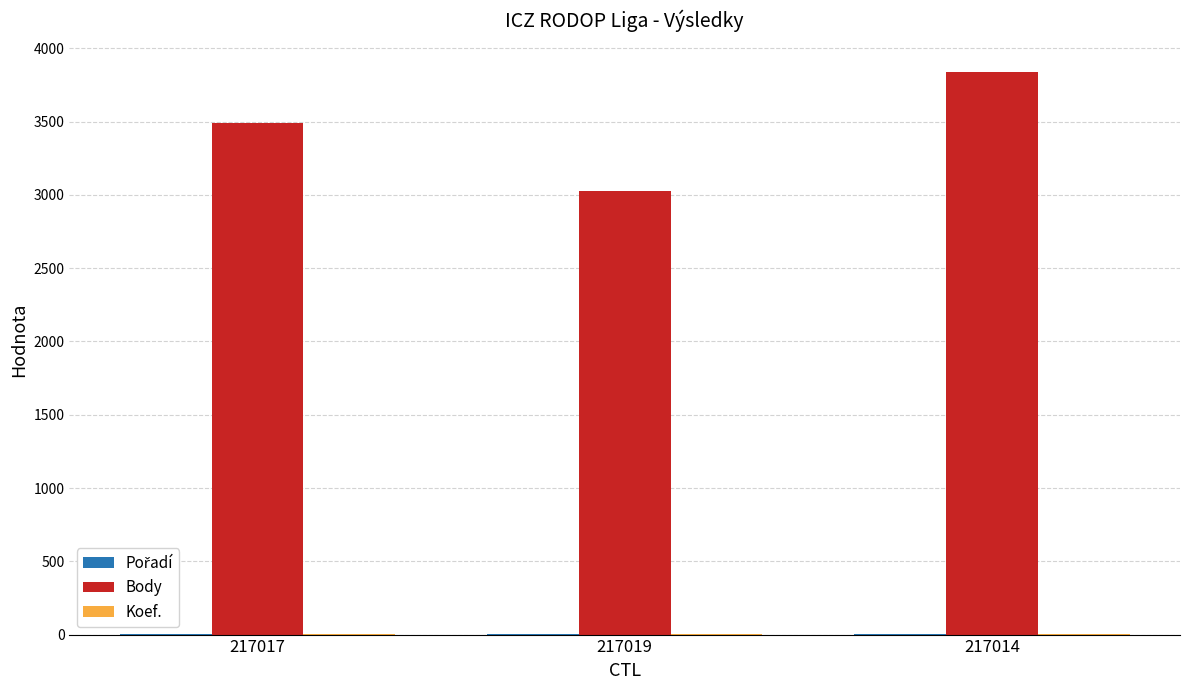

Between 217017 and 217014, which series saw the biggest shift?

Body